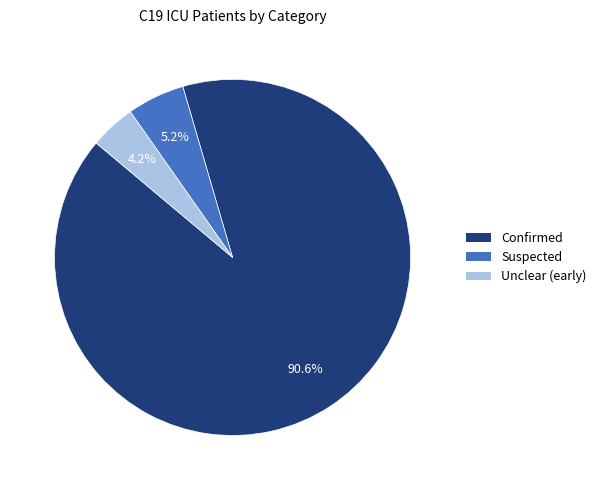

Which has a higher value, Suspected or Unclear (early)?

Suspected